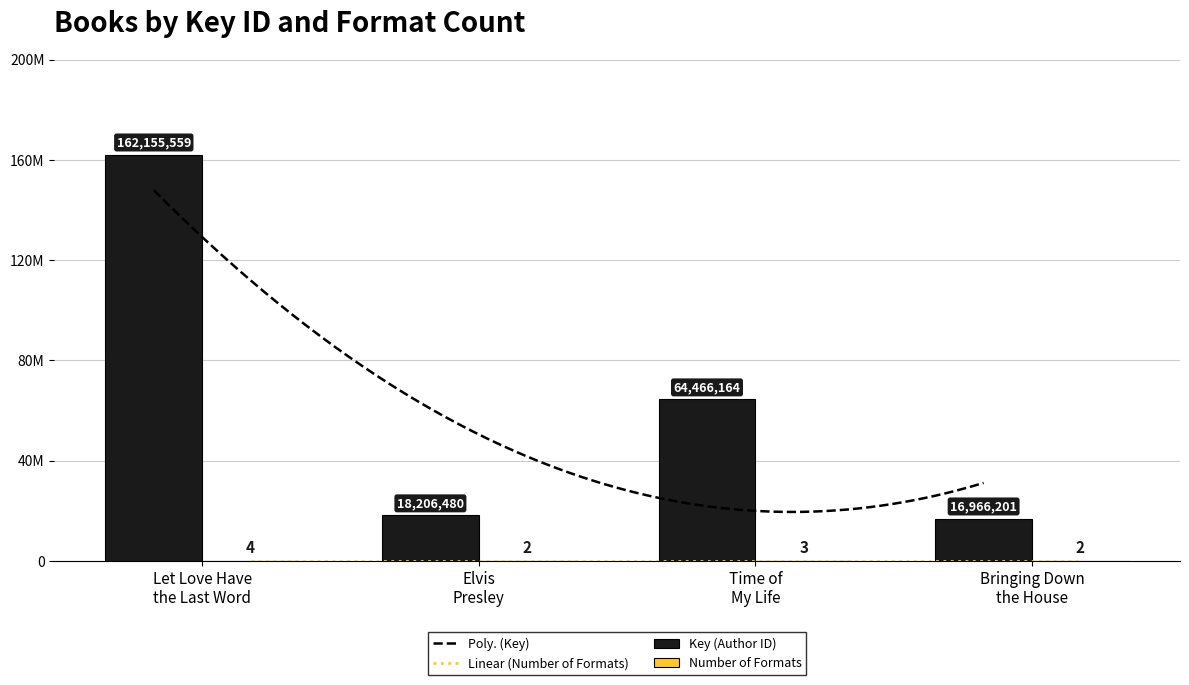

Between Time of My Life and Let Love Have the Last Word, which is larger?

Let Love Have the Last Word